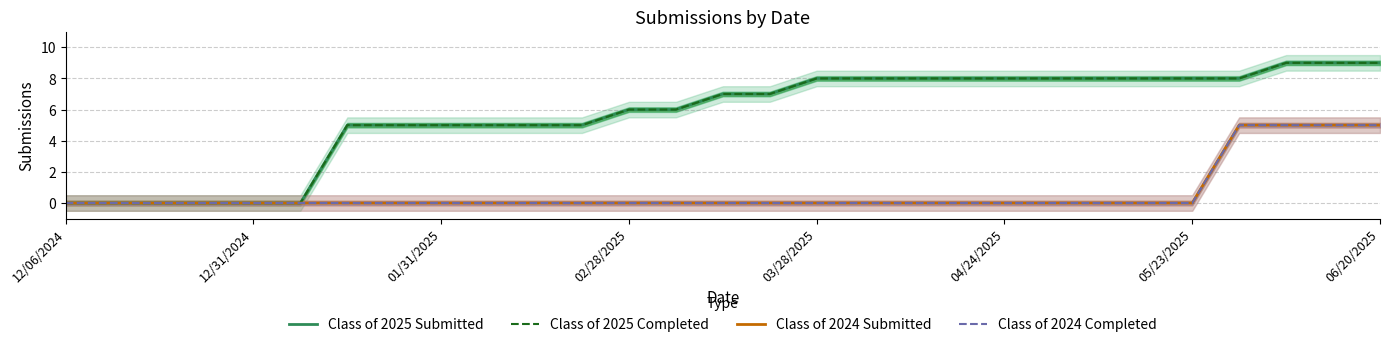

Is it true that Class of 2025 Completed equals -5 at 01/31/2025?

False